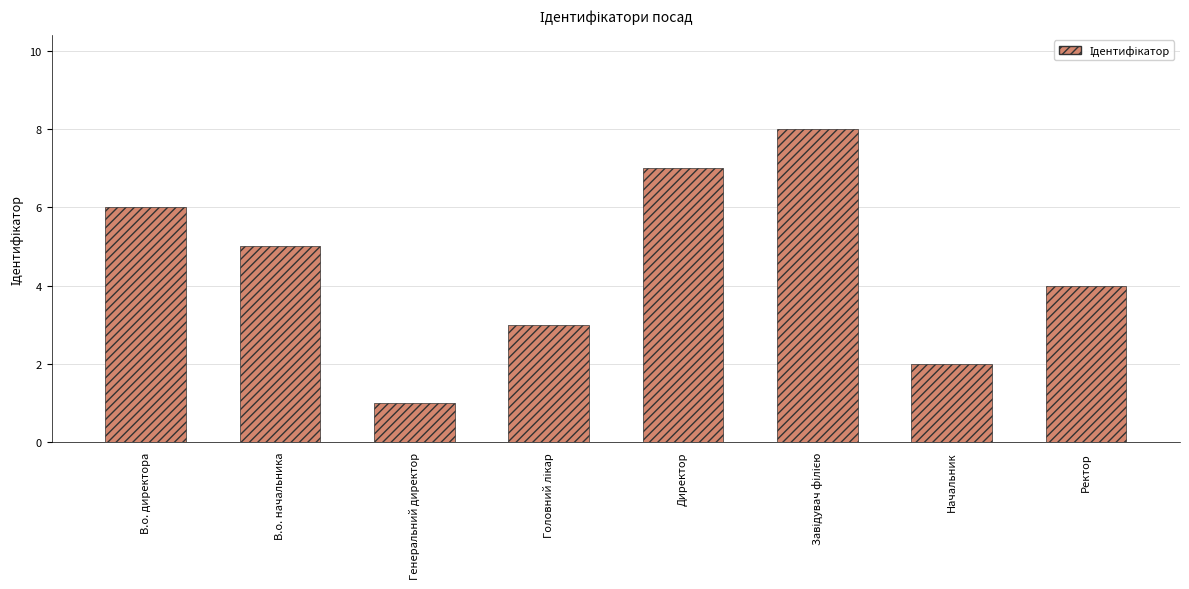

What is the approximate value at Директор?

7